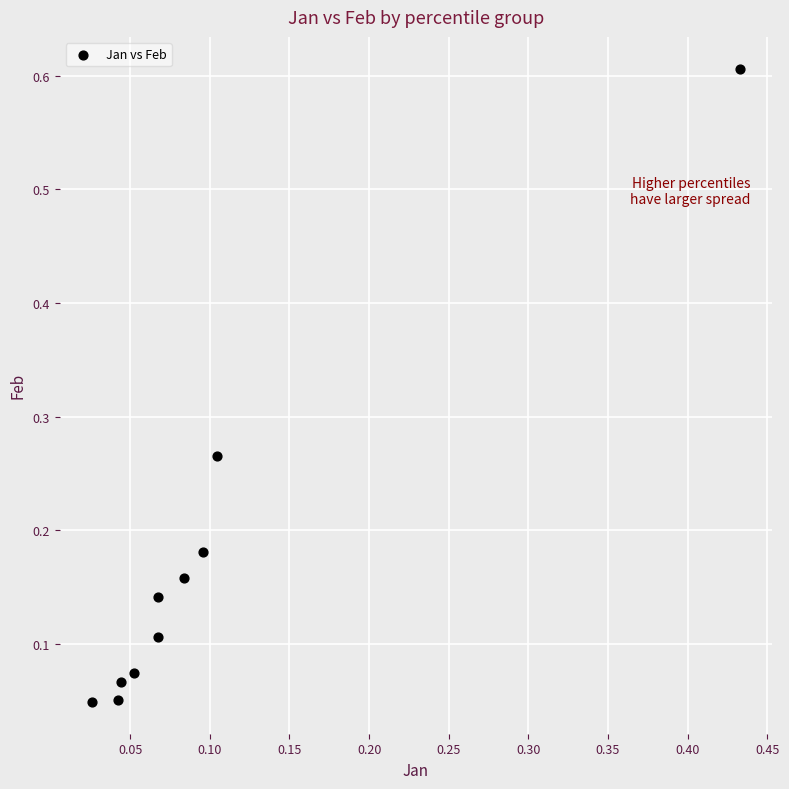

What is the range of Y values (max minus min)?

0.6